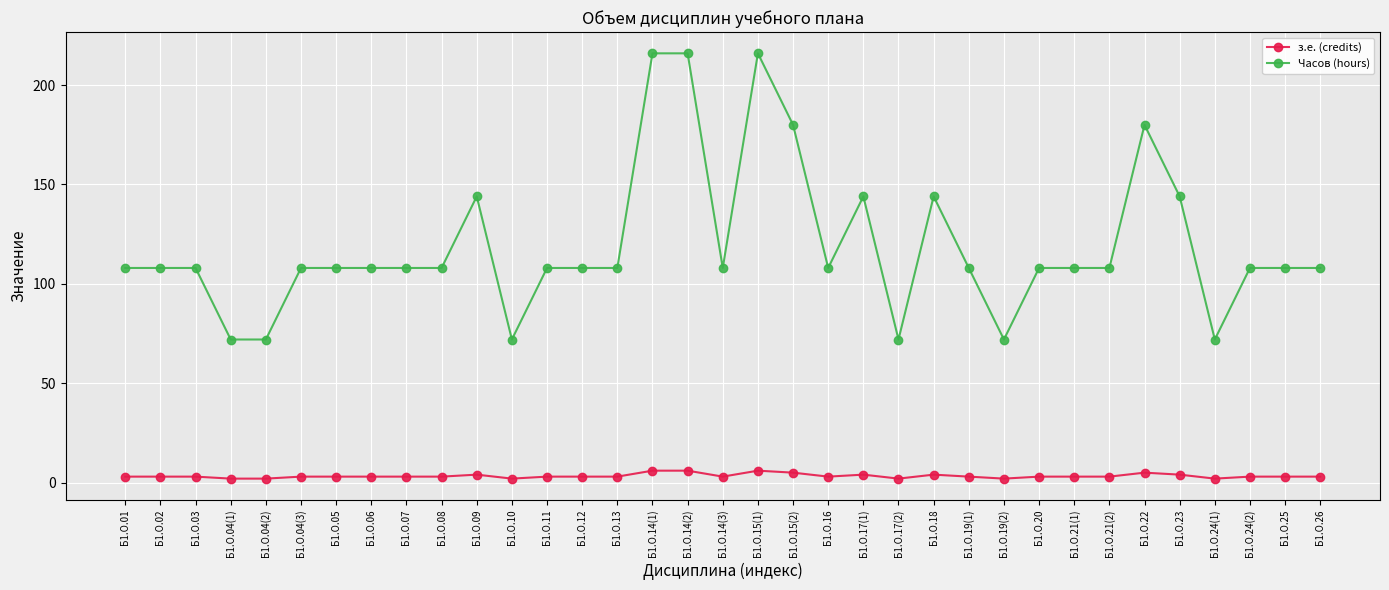

What is the total value across all series at Б1.О.20?

111